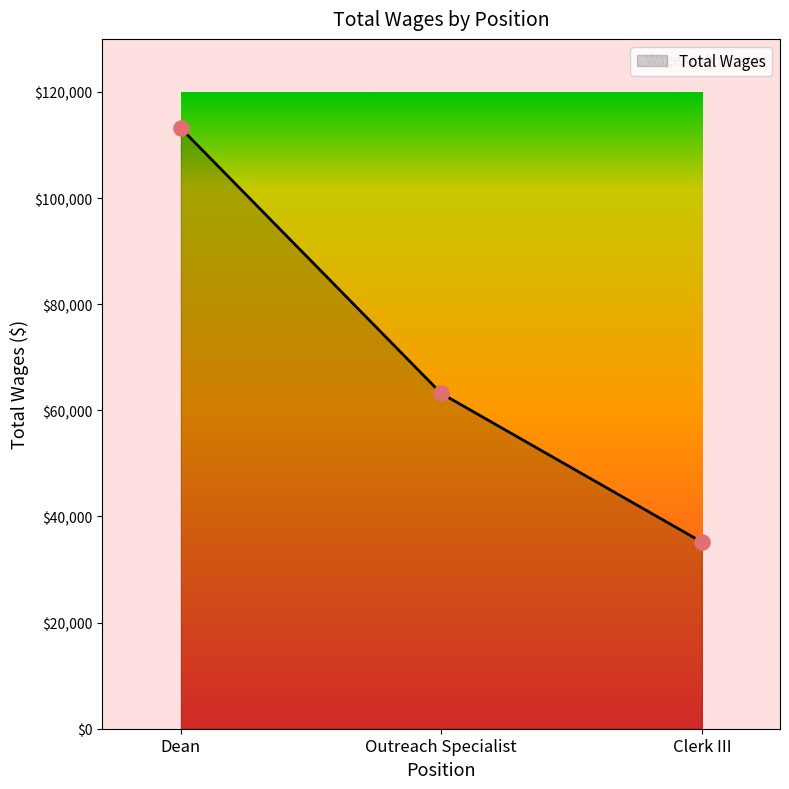

Approximately how many times larger is the value at Dean compared to Outreach Specialist?

1.8